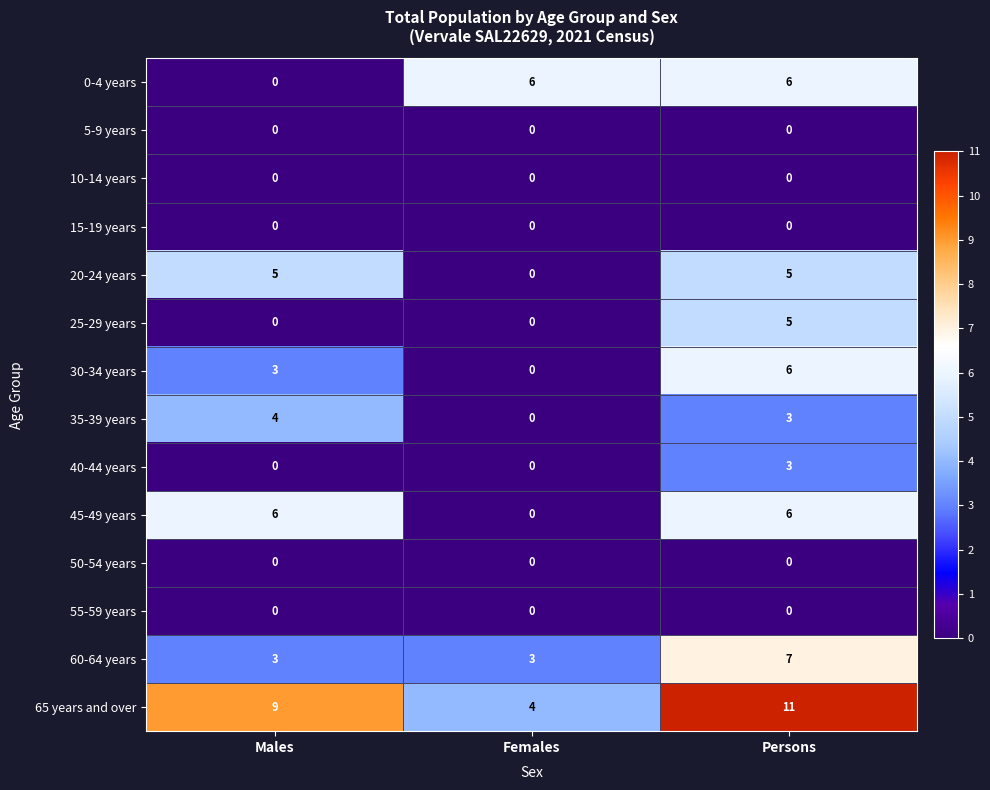

What is the average value of the 65 years and over series?

8